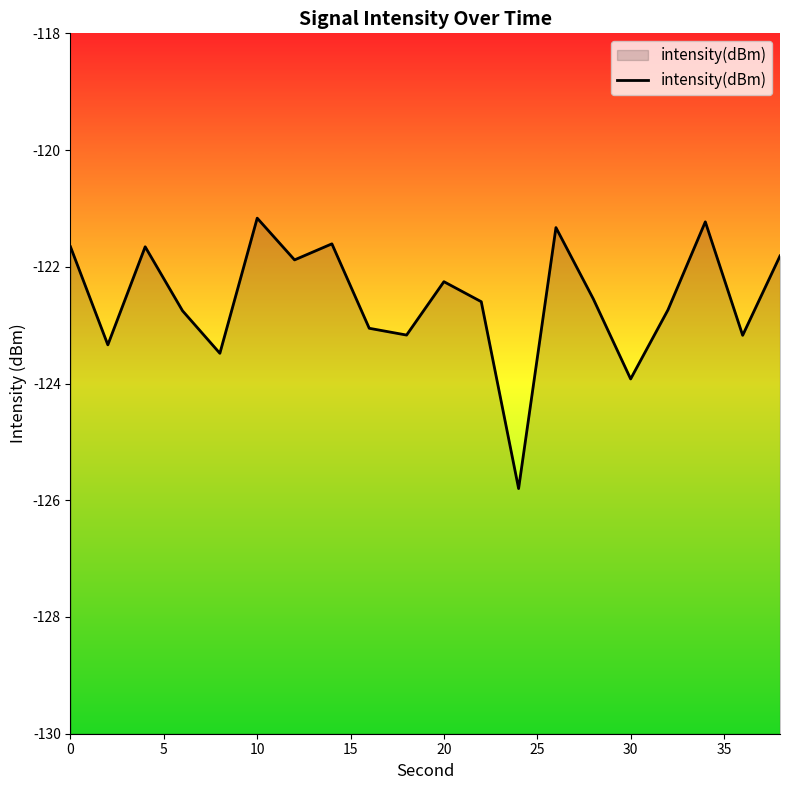

Does the chart display data point markers on the line(s)?

No